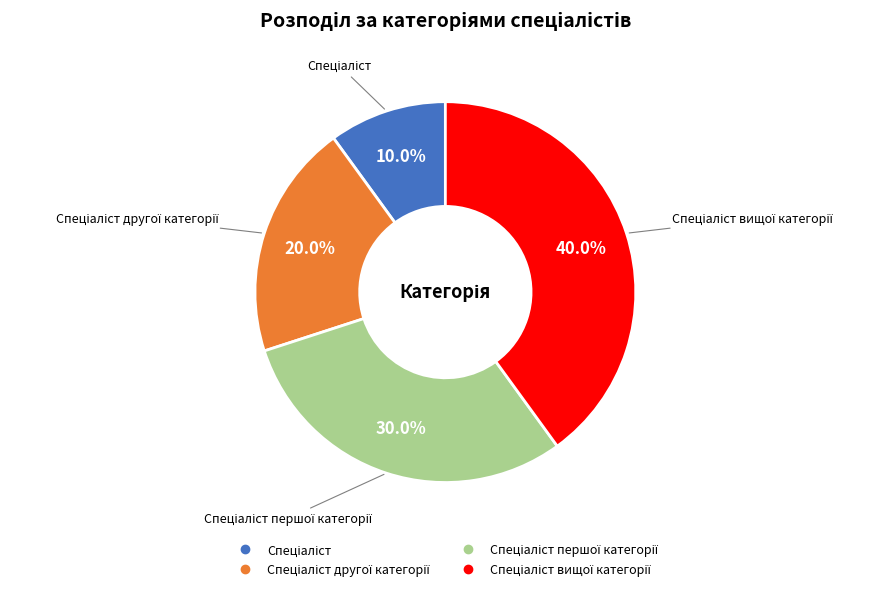

Is there a majority slice in this chart?

No